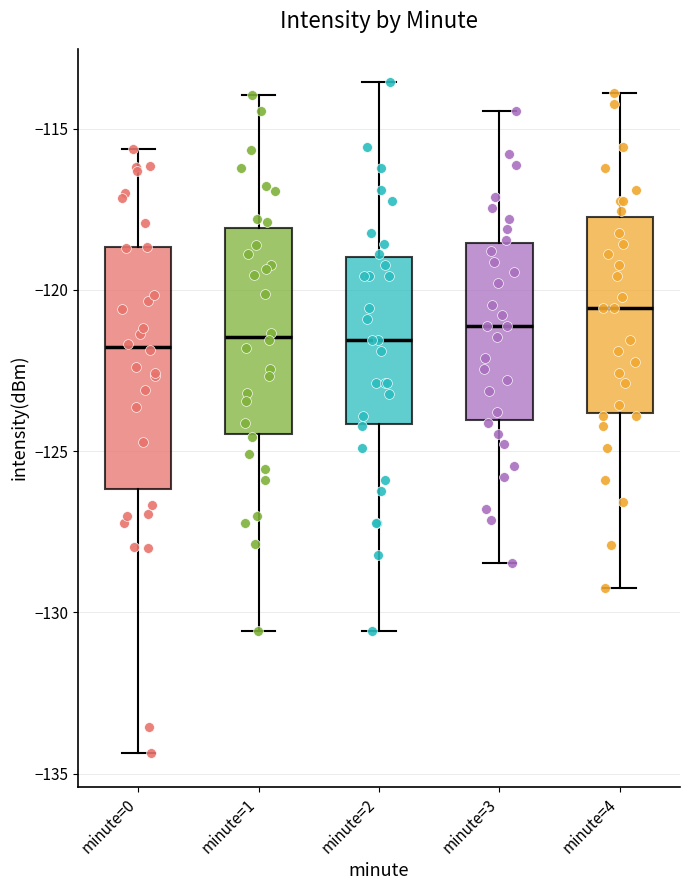

Reading left to right, read every box against the y-axis: the position of its median line, the range the box covers, and the ends of its whiskers. The values are not printed on the chart, so give them approximately, as read against the axis.

minute=0: median -122.0, box -126.0 to -118.5, whiskers -134.5 to -115.5
minute=1: median -121.5, box -124.5 to -118.0, whiskers -130.5 to -114.0
minute=2: median -121.5, box -124.0 to -119.0, whiskers -130.5 to -113.5
minute=3: median -121.0, box -124.0 to -118.5, whiskers -128.5 to -114.5
minute=4: median -120.5, box -124.0 to -117.5, whiskers -129.0 to -114.0